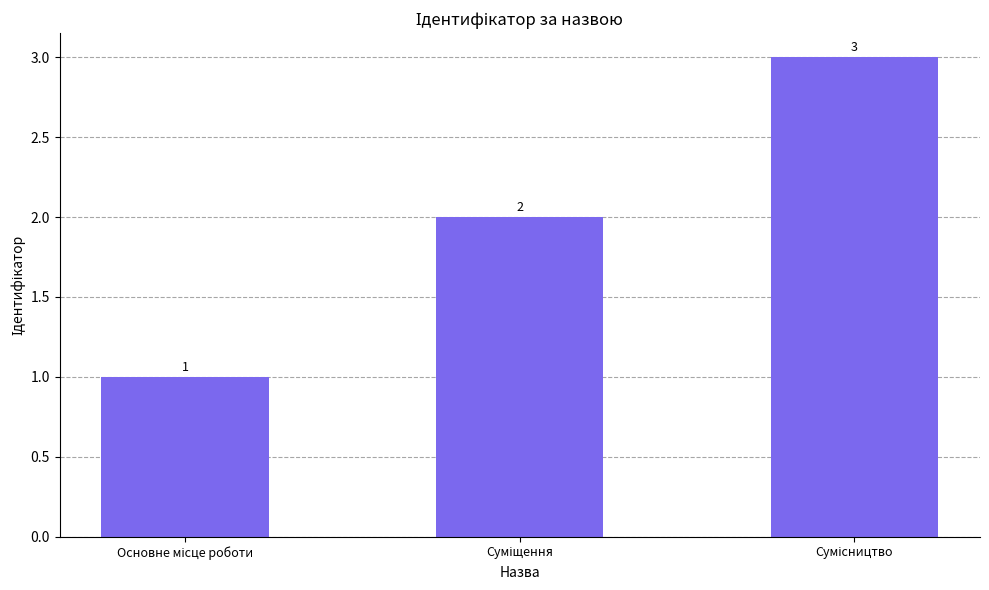

Are the bars horizontal?

No